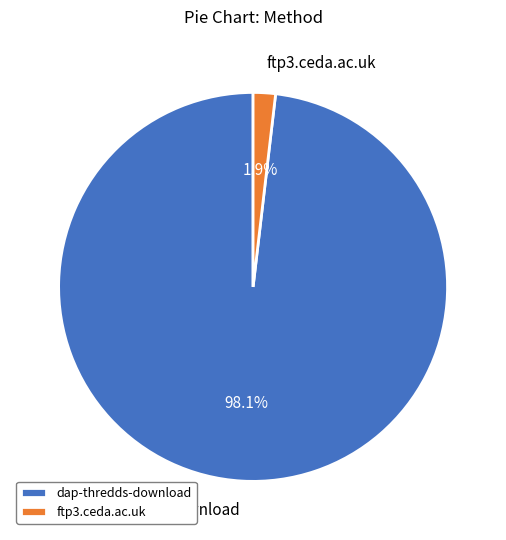

What portion of the pie excludes ftp3.ceda.ac.uk?

98.1%